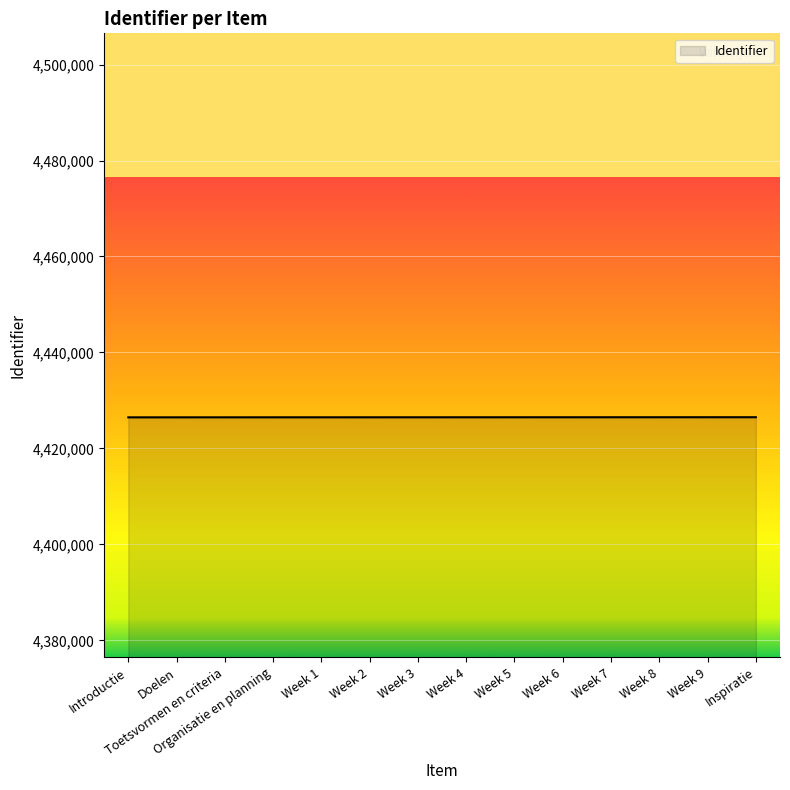

Approximately how many times larger is the value at Organisatie en planning compared to Doelen?

1.0